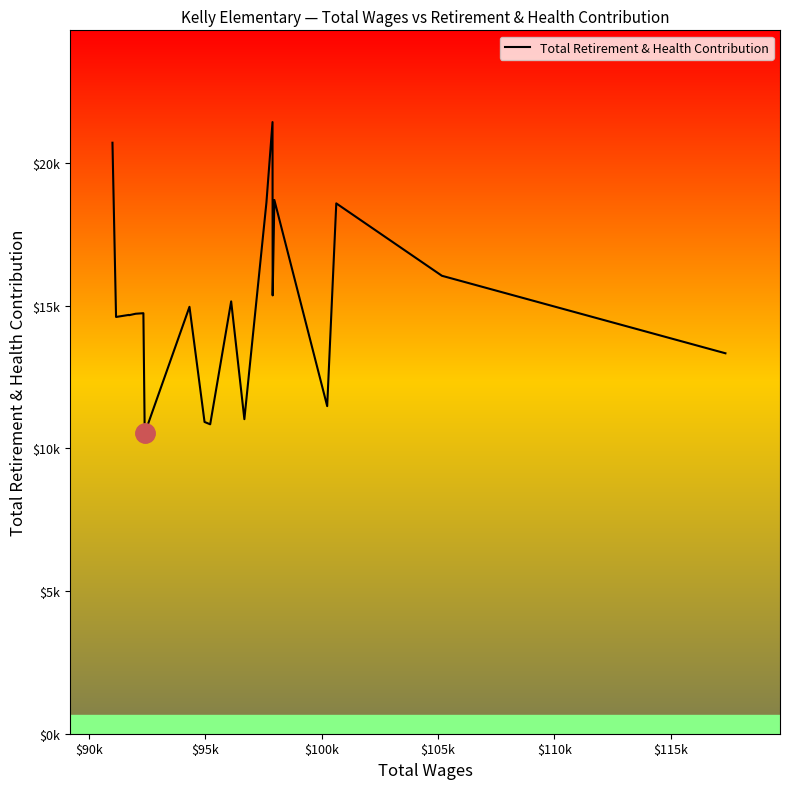

What is the sum of all values?

301214